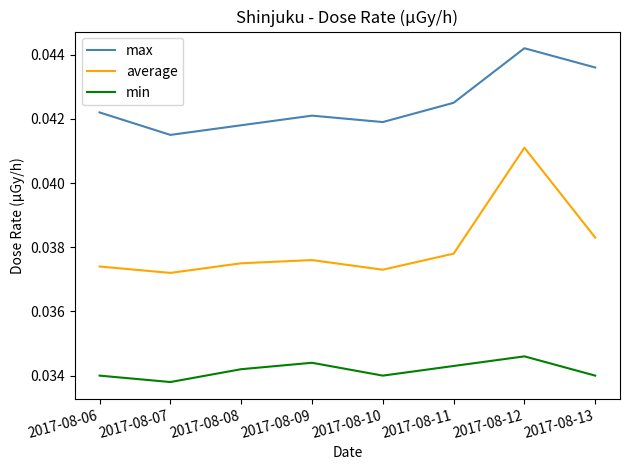

The min series shows 0.1 at 2017-08-09. True or false?

False